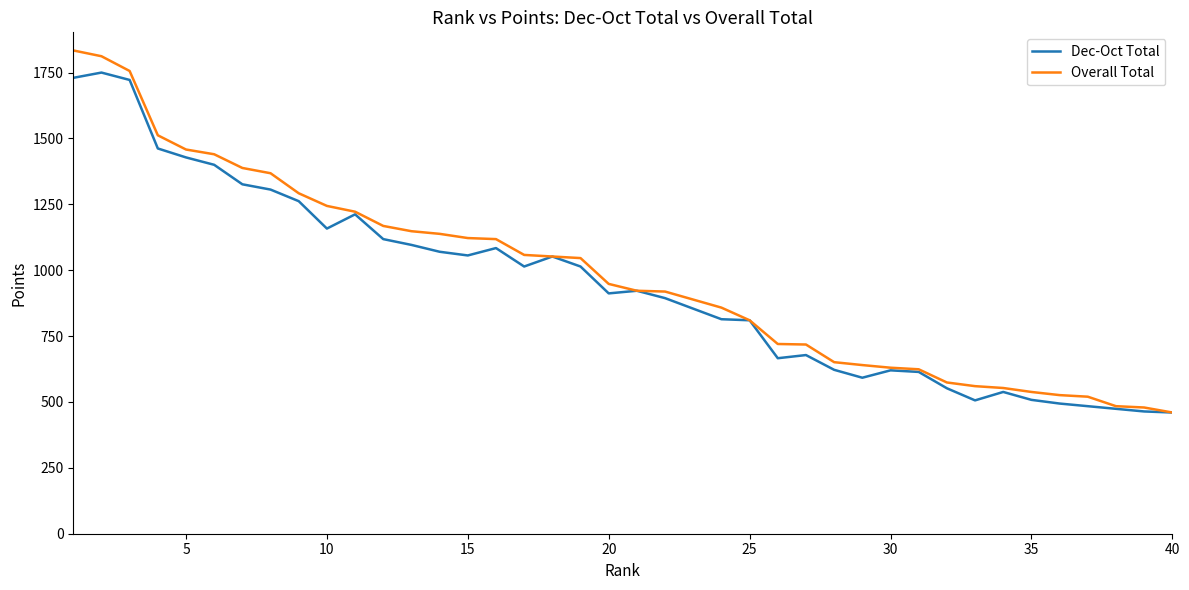

Which series has the largest range (max minus min)?

Overall Total